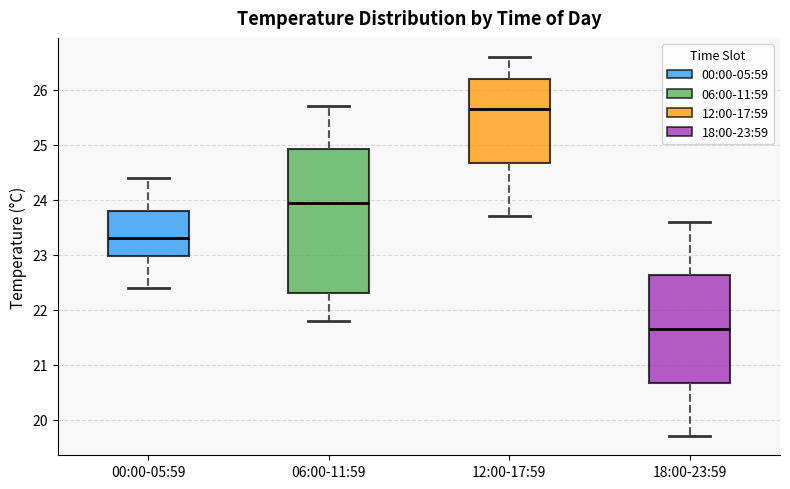

Which box has the highest median line?

12:00-17:59